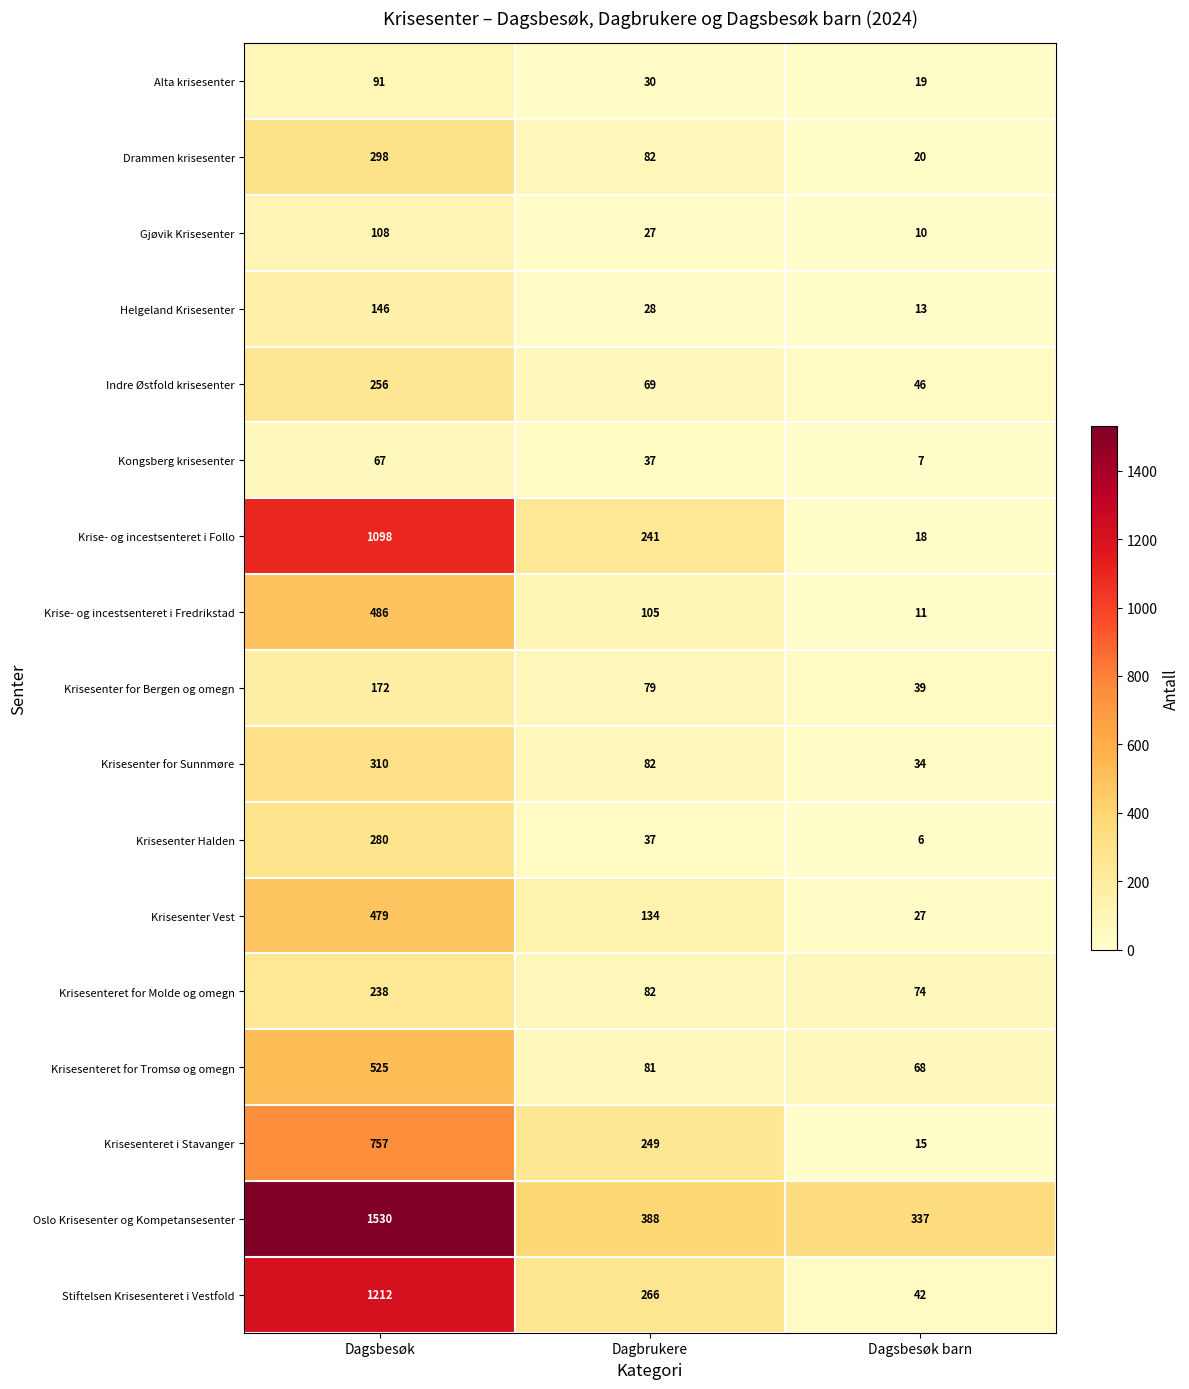

What is the minimum value shown in the chart?

6